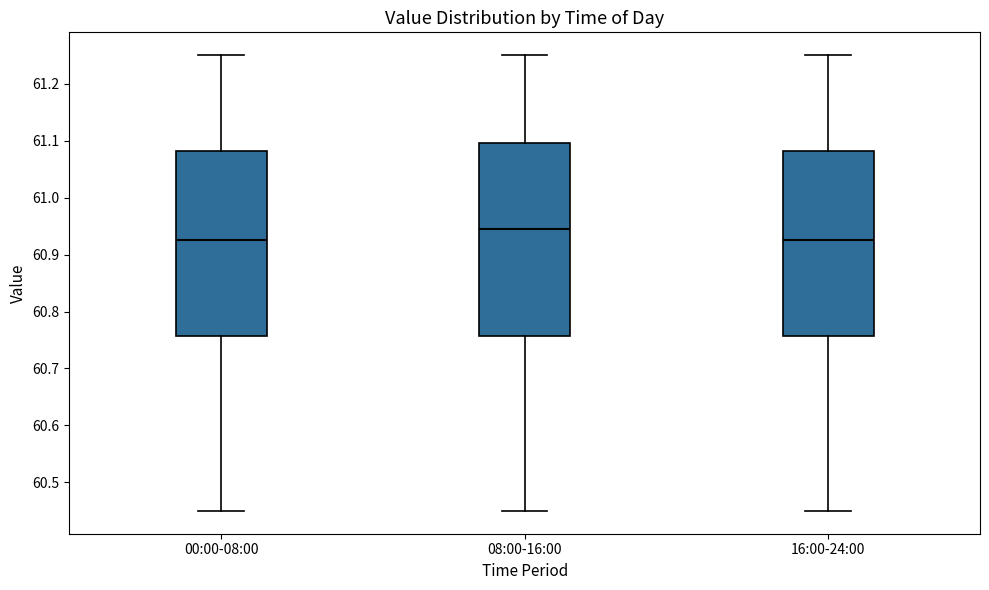

Where does the median line of the box for 16:00-24:00 sit on the y-axis? The values are not printed on the chart, so give them approximately, as read against the axis.

60.93